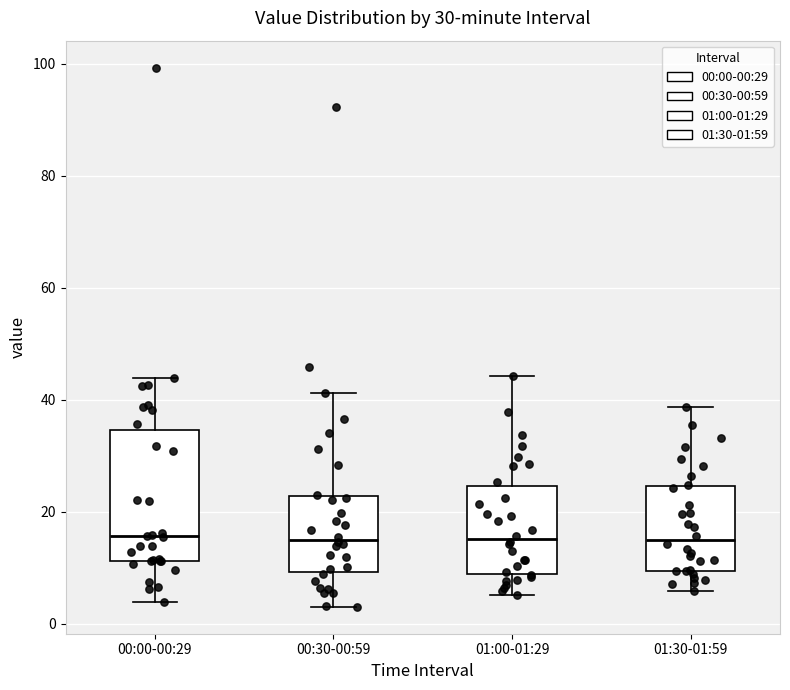

Where does the upper whisker of the box for 01:30-01:59 end on the y-axis? The values are not printed on the chart, so give them approximately, as read against the axis.

38